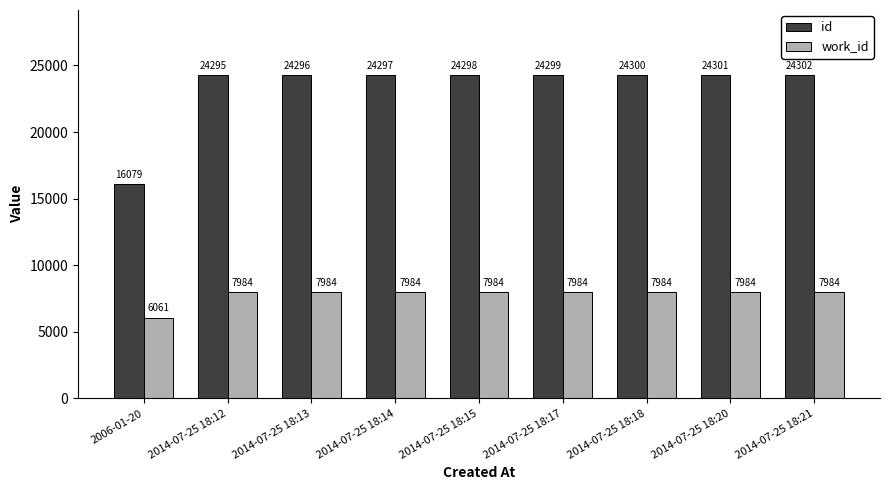

What is the label of the 1st bar from the right?

2014-07-25 18:21